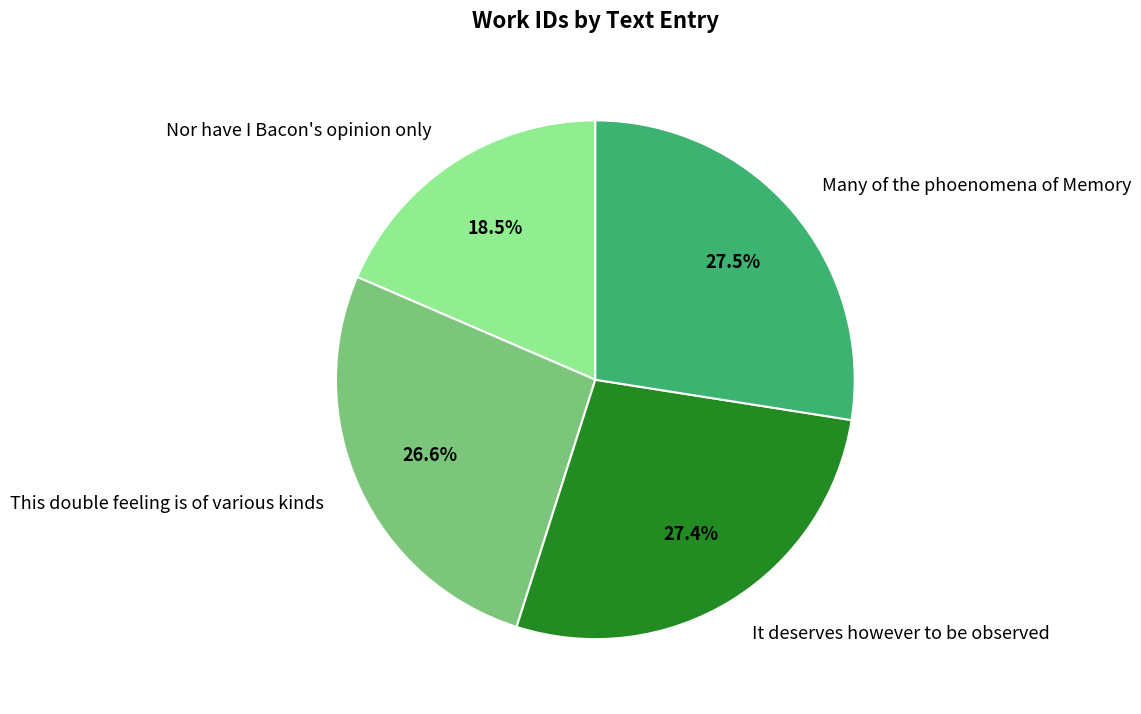

Count the number of slices in the pie.

4